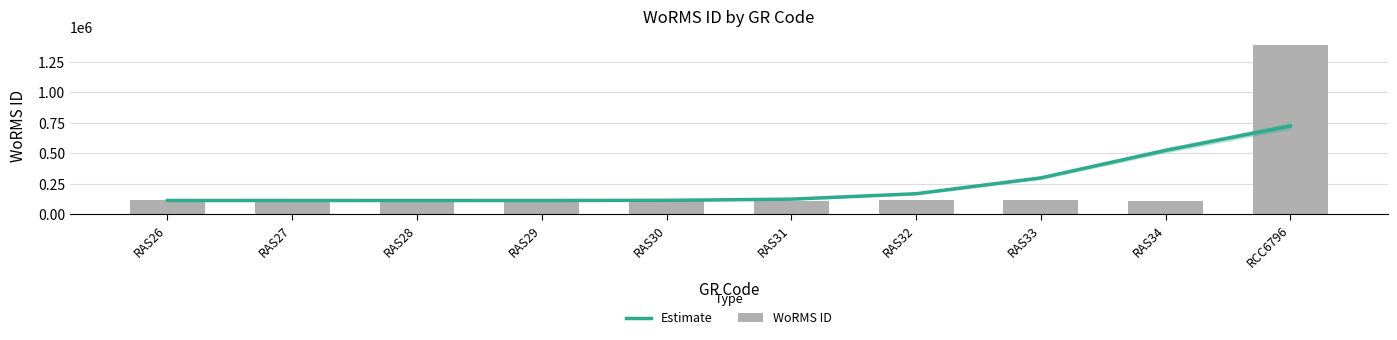

At which category is the sum across all series the highest?

RCC6796